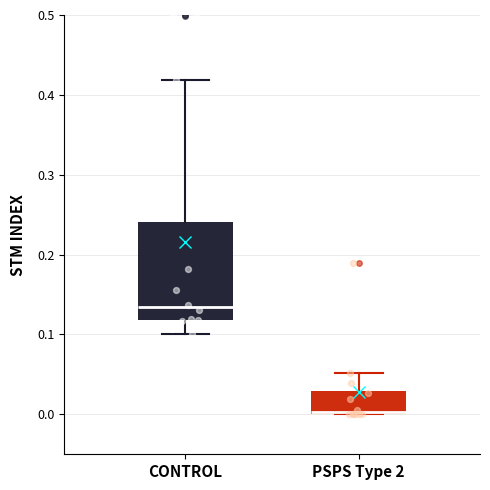

Comparing the boxes themselves (not the whiskers), which one is the tallest?

CONTROL